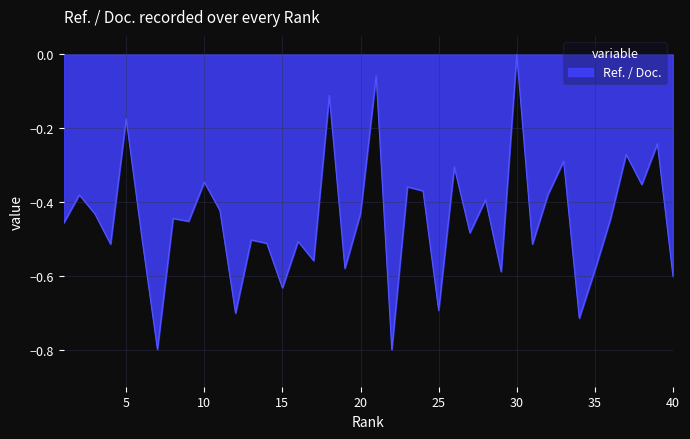

What is the minimum value shown in the chart?

-0.8